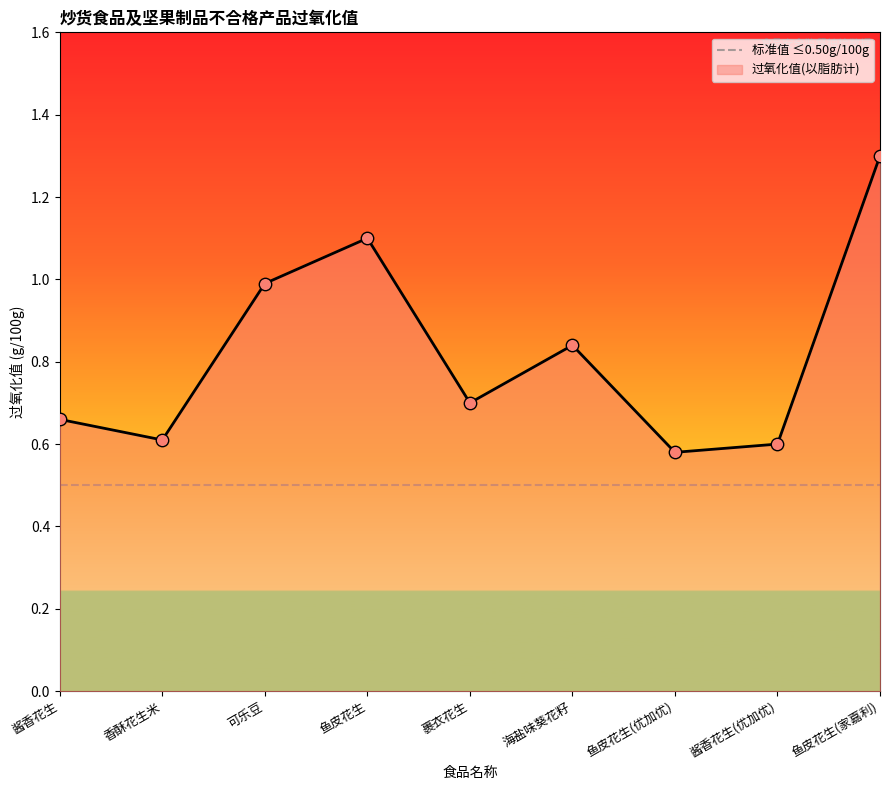

Between 鱼皮花生(家嘉利) and 鱼皮花生, which is larger?

鱼皮花生(家嘉利)